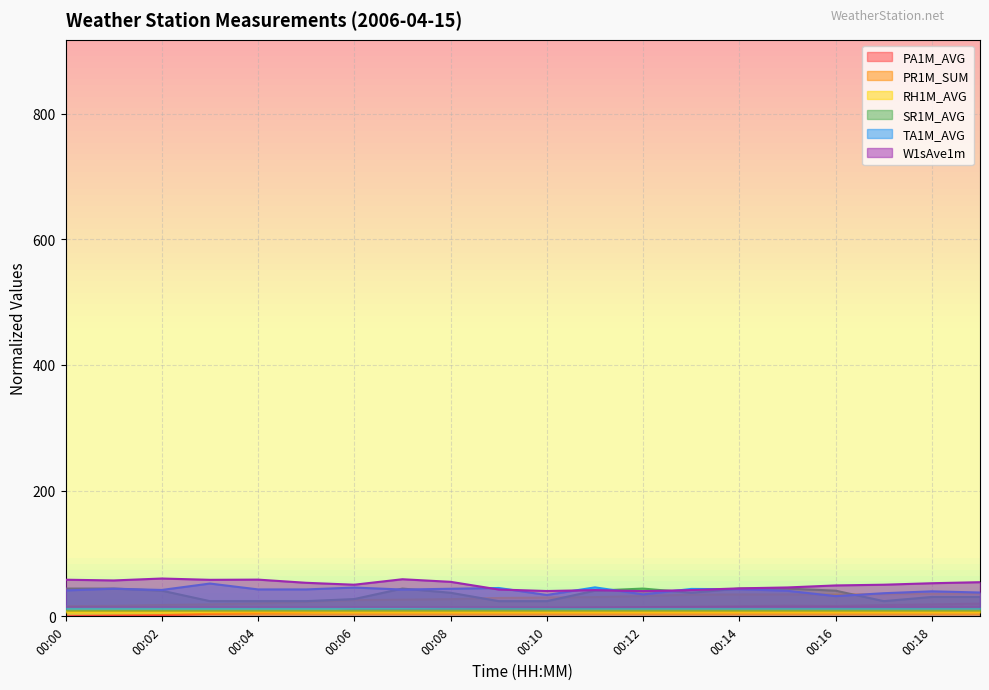

What is the maximum value for RH1M_AVG?

36.0